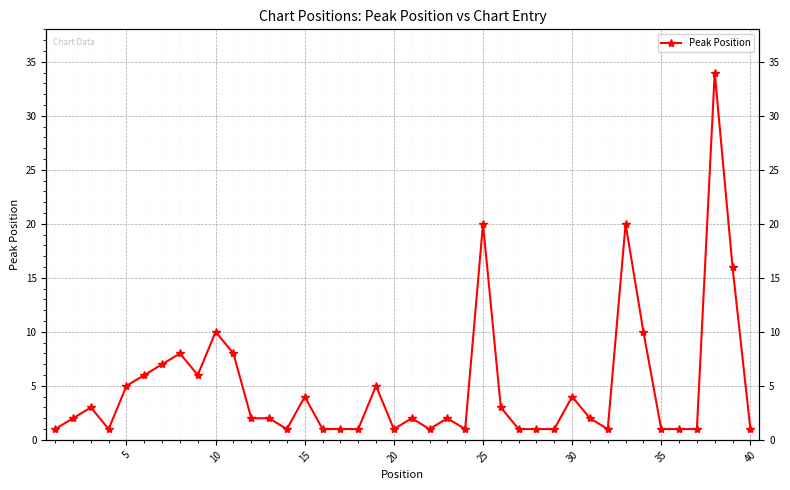

How many distinct data groups are displayed?

1